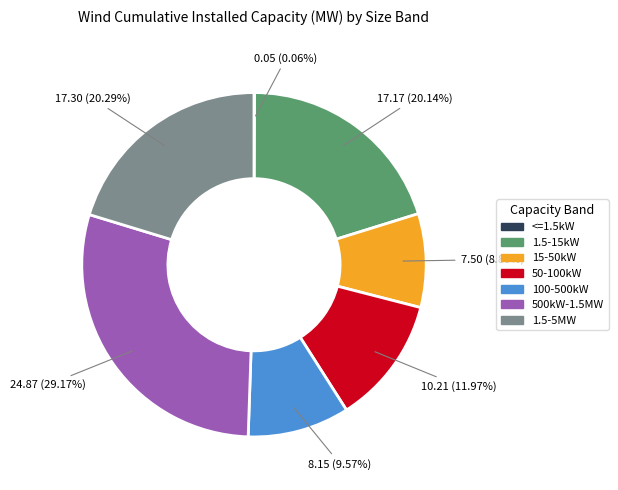

Approximately how many times larger is the value at 50-100kW compared to 15-50kW?

1.4